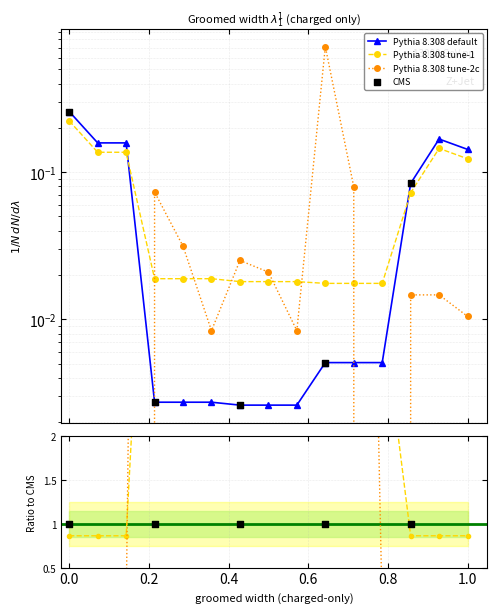

At how many categories does at least one series exceed 0?

15